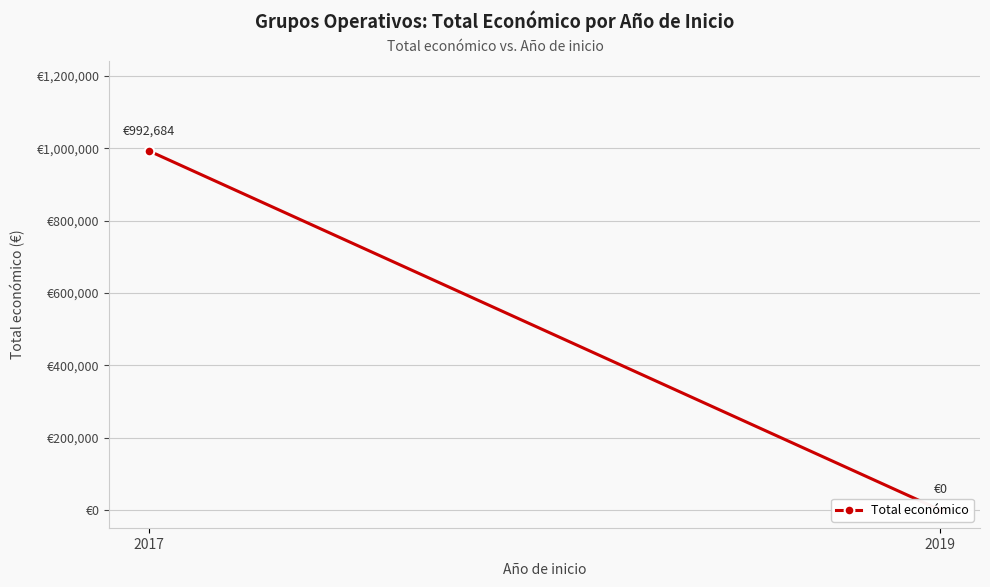

Read the value at 2017.

992684